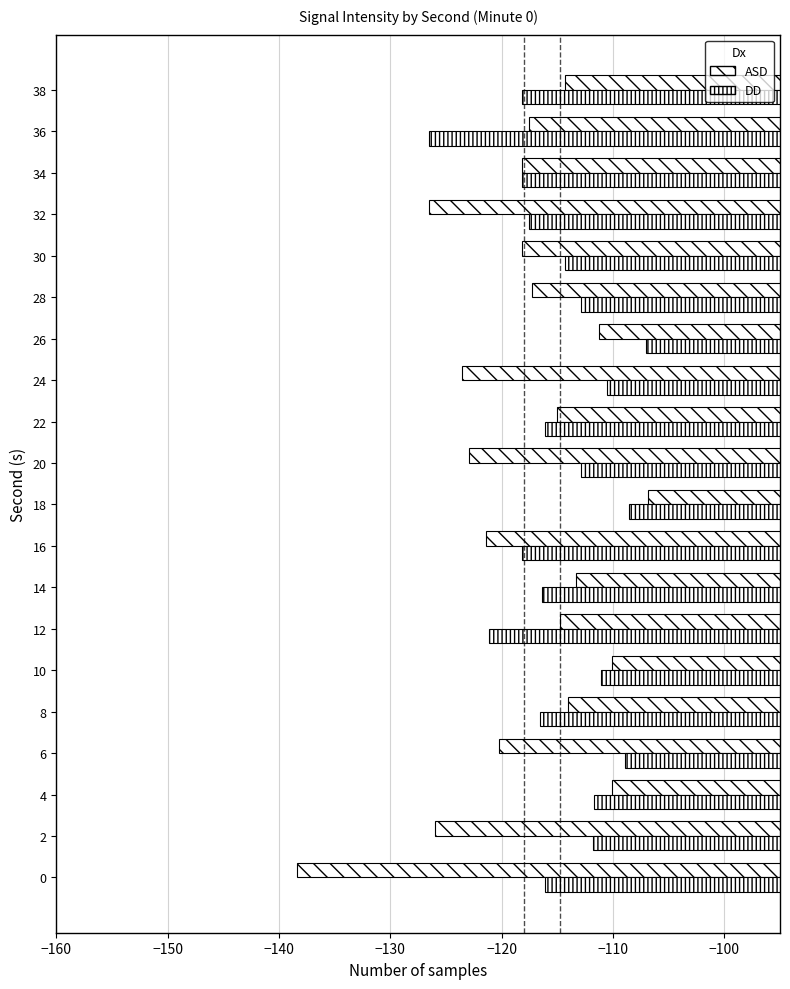

What is the value of the DD bar at the 12th from the left?

-116.1